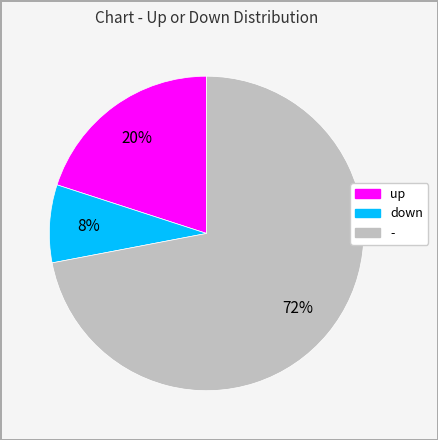

The down slice represents 8% of the pie. True or false?

True